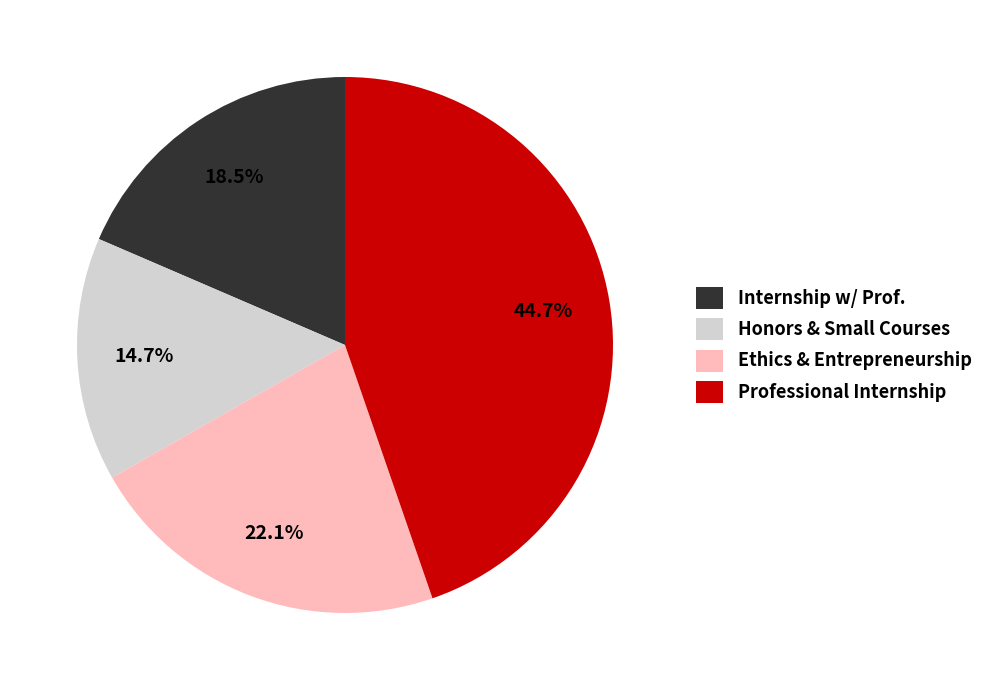

Is there a majority slice in this chart?

No